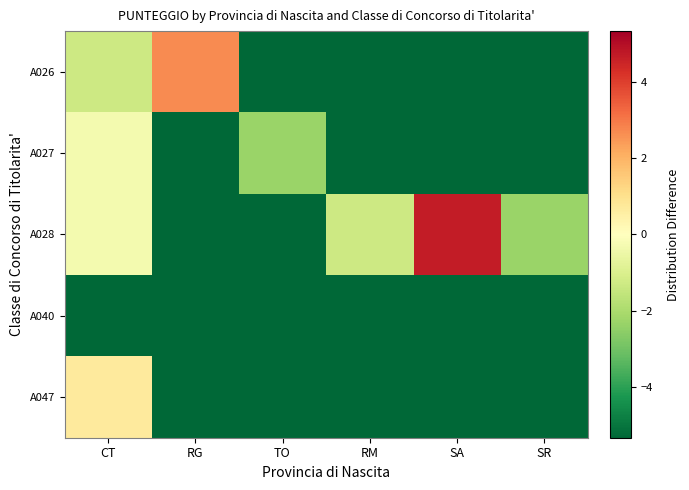

Which label corresponds to the smallest value in the chart?

TO